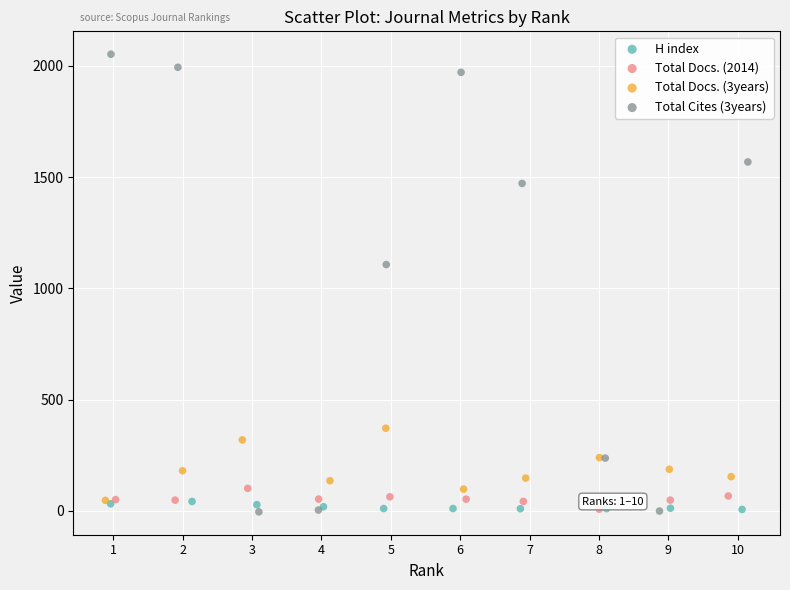

What are all the series names shown in the legend?

H index, Total Docs. (2014), Total Docs. (3years), Total Cites (3years)